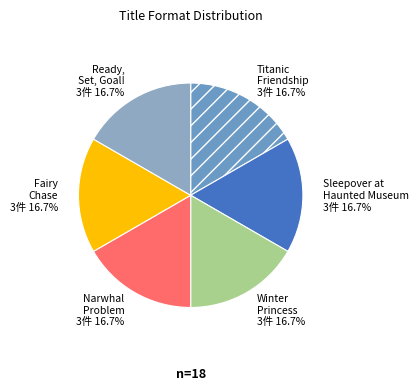

Count the number of slices in the pie.

6